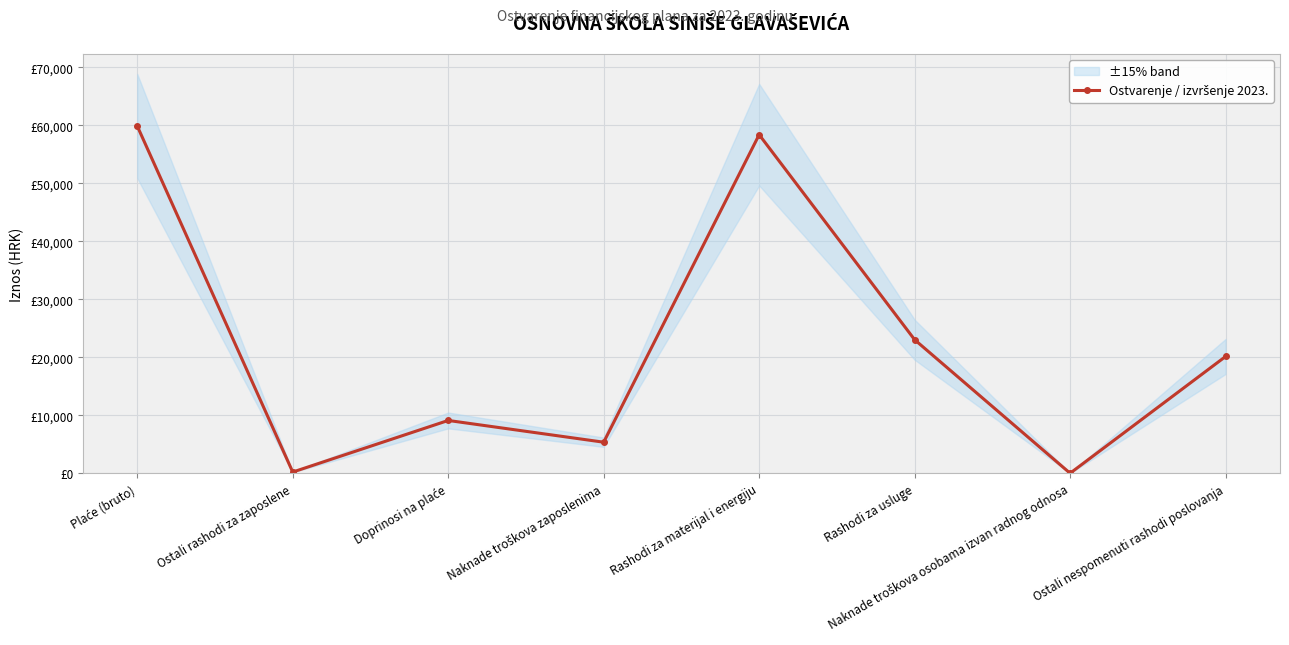

List the labels in order of value, largest first.

Plaće (bruto), Rashodi za materijal i energiju, Rashodi za usluge, Ostali nespomenuti rashodi poslovanja, Doprinosi na plaće, Naknade troškova zaposlenima, Ostali rashodi za zaposlene, Naknade troškova osobama izvan radnog odnosa